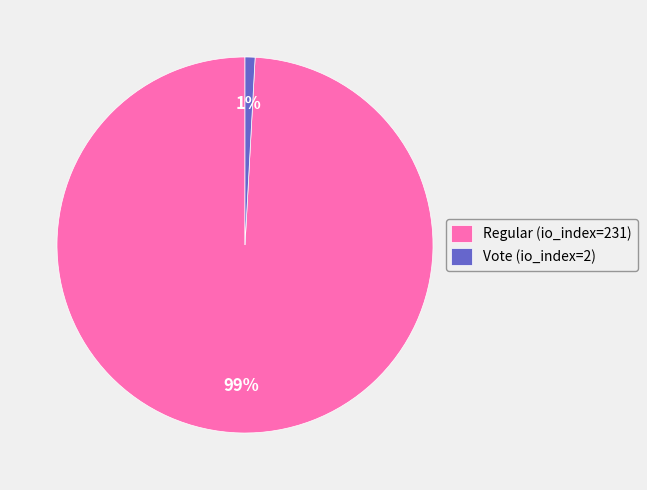

Does Vote (io_index=2) account for over 50% of the chart?

No